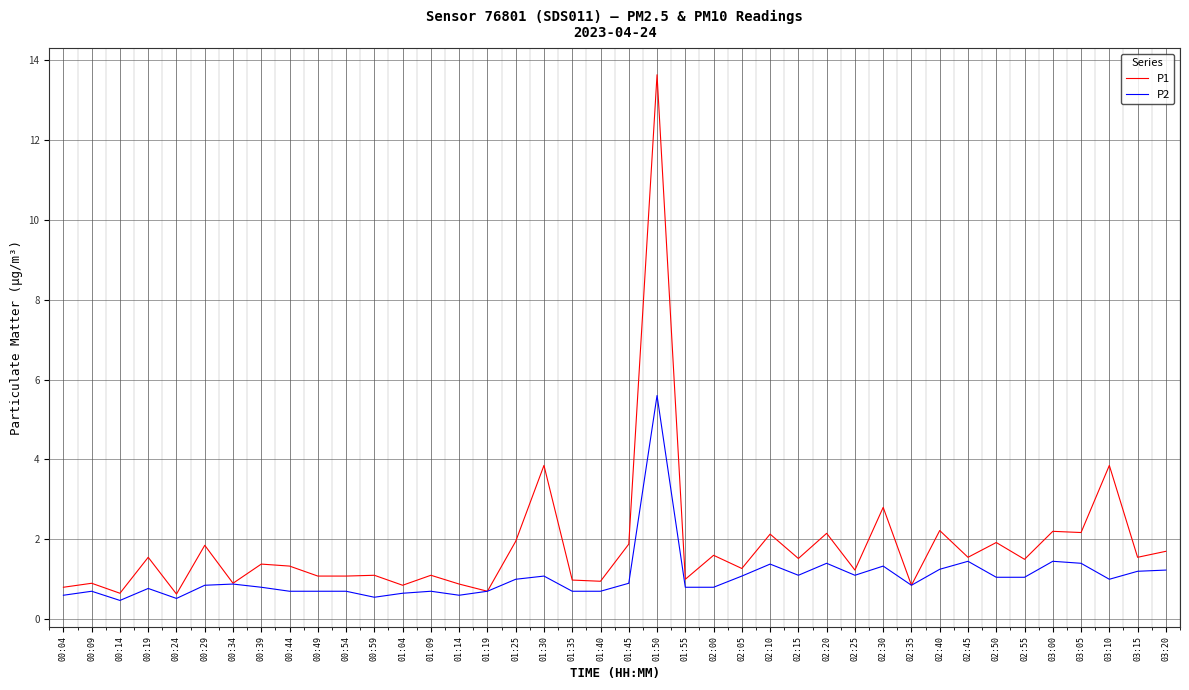

Which series has the largest total across all categories?

P1